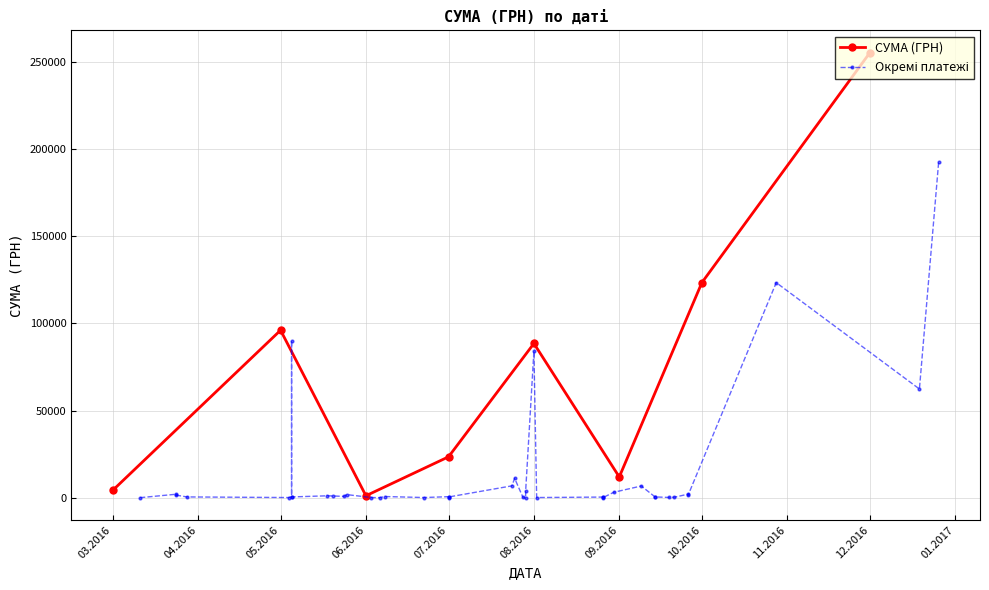

How many data points are less than 685?

20